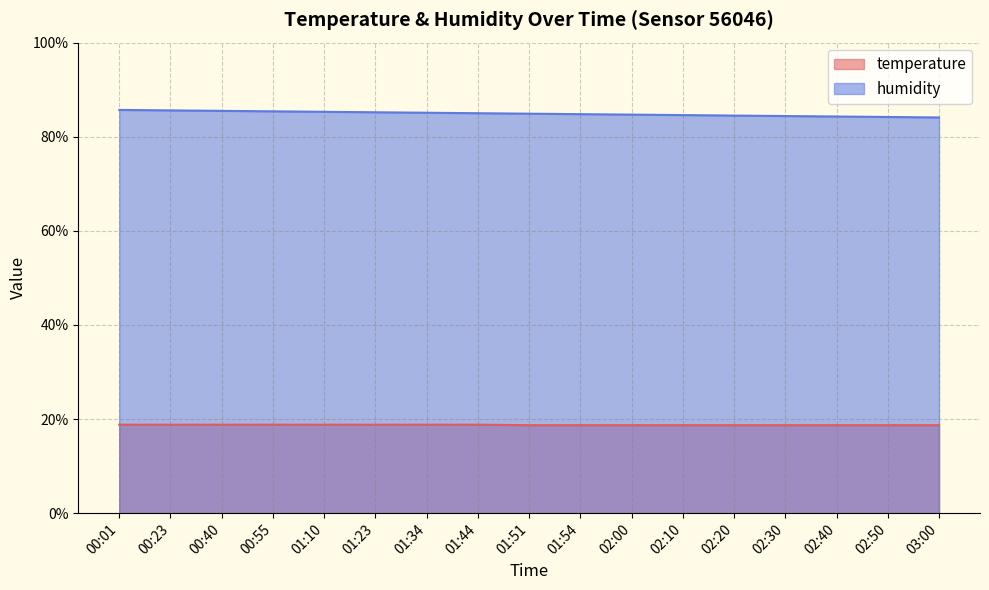

What are all the series names shown in the legend?

temperature, humidity